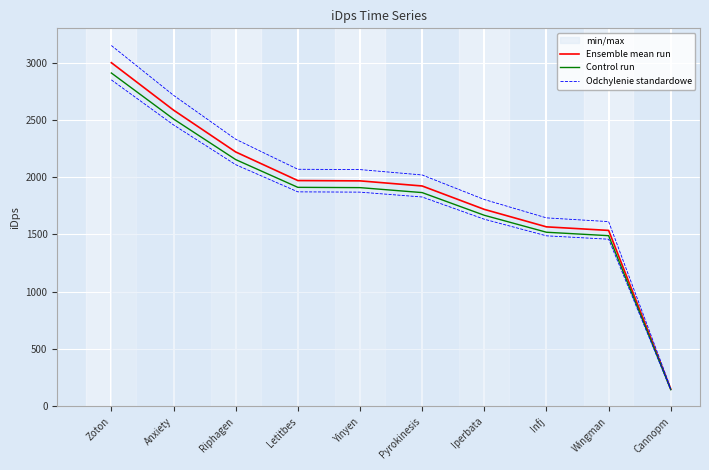

Which series has the largest total across all categories?

Odchylenie standardowe